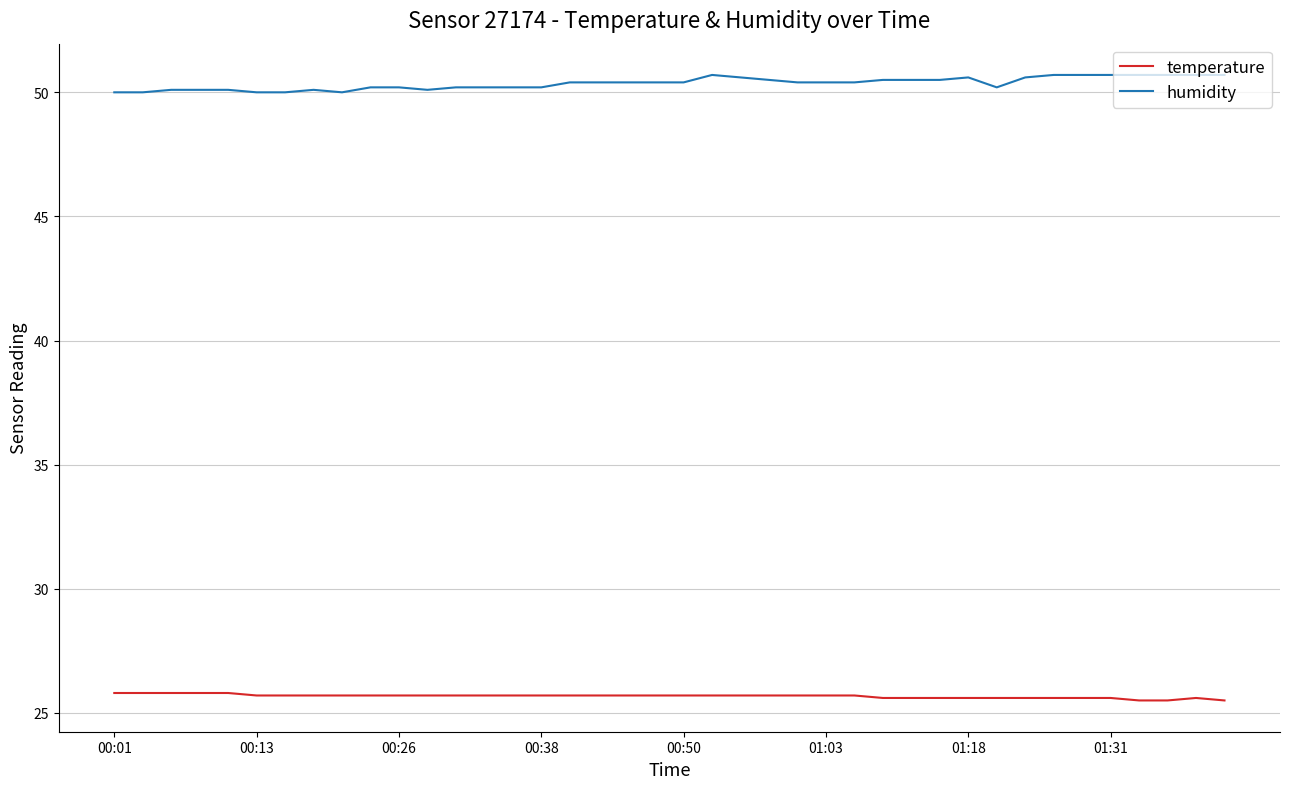

Rank the series by their average value, from lowest to highest.

temperature, humidity